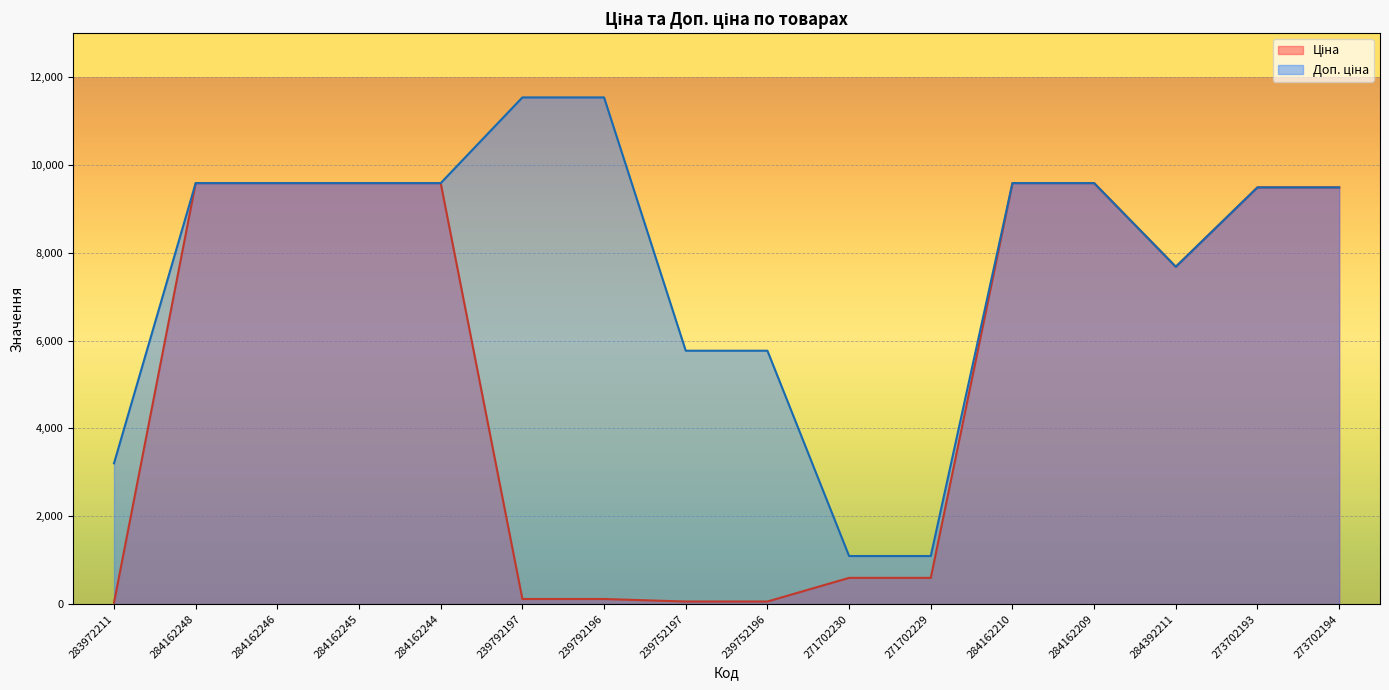

Which category has the lowest value in the Ціна series?

283972211